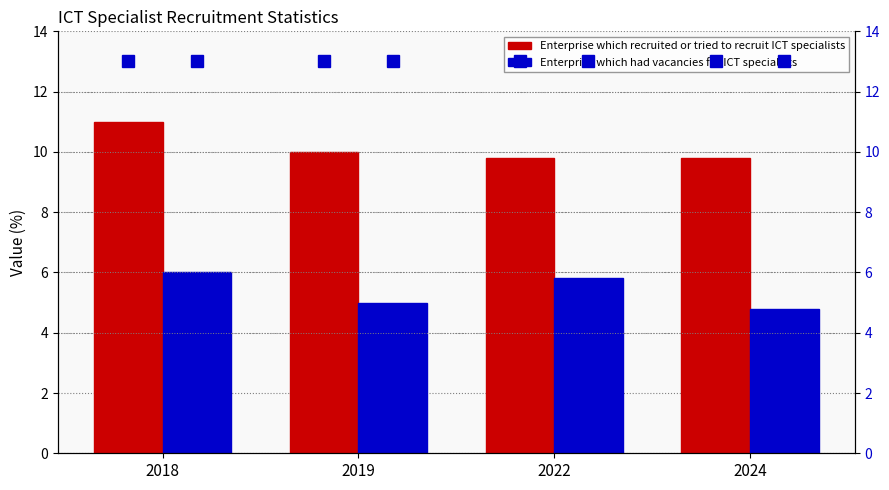

The value of Enterprise which had vacancies for ICT specialists at 2022 is 10.4. True or false?

False